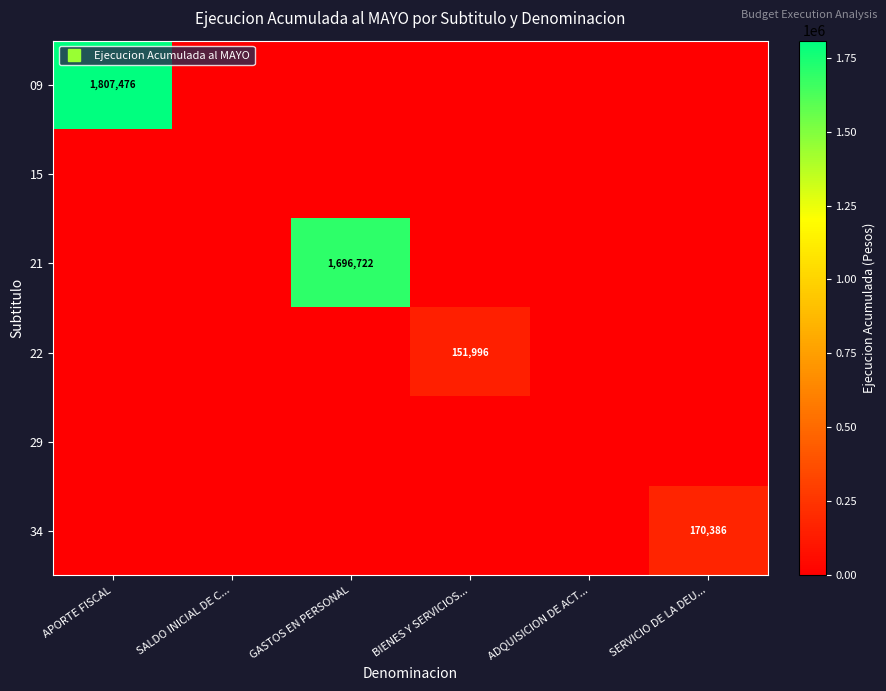

What is the difference between the maximum and second lowest values in the 09 series?

1807476